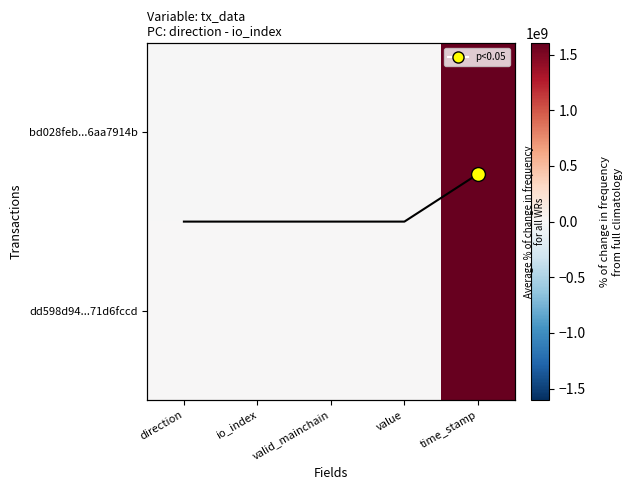

At which label is bd028feb...6aa7914b closest to 800741064?

value